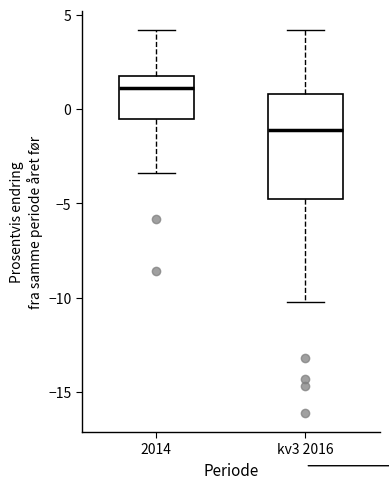

Reading left to right, read every box against the y-axis: the position of its median line, the range the box covers, and the ends of its whiskers. The values are not printed on the chart, so give them approximately, as read against the axis.

2014: median 1.0, box -0.5 to 2.0, whiskers -3.5 to 4.0
kv3 2016: median -1.0, box -4.5 to 1.0, whiskers -10.0 to 4.0